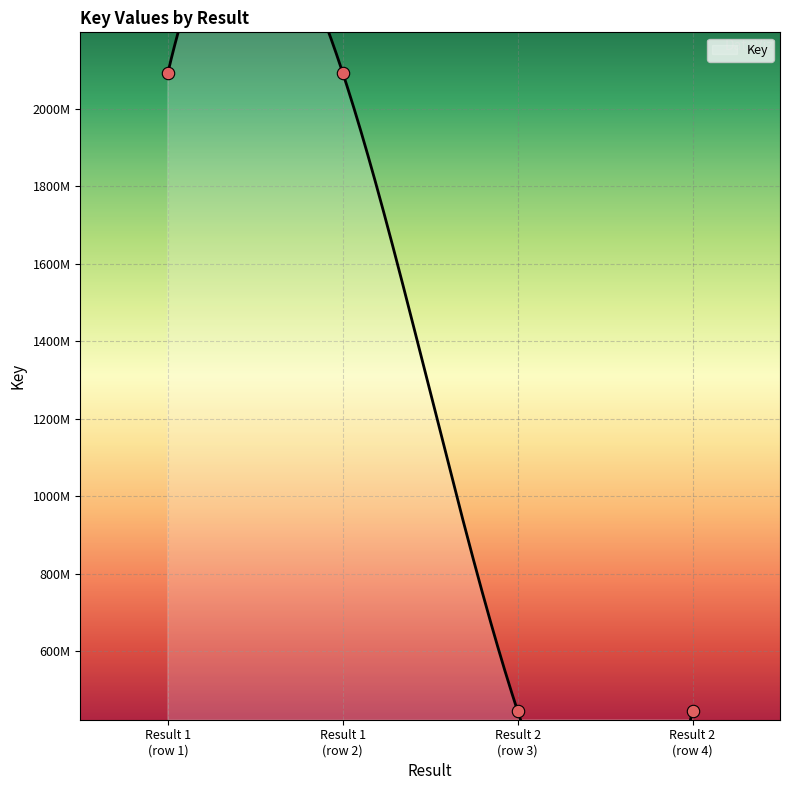

Which has a higher value, Result 2 (row 3) or Result 2 (row 4)?

Result 2 (row 3)